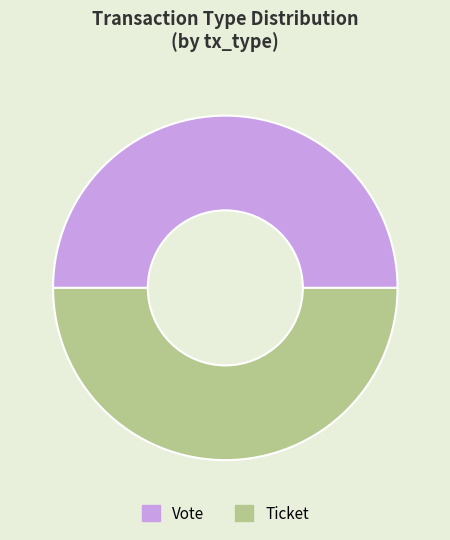

What is the ratio of the value at Ticket to the value at Vote?

1.0